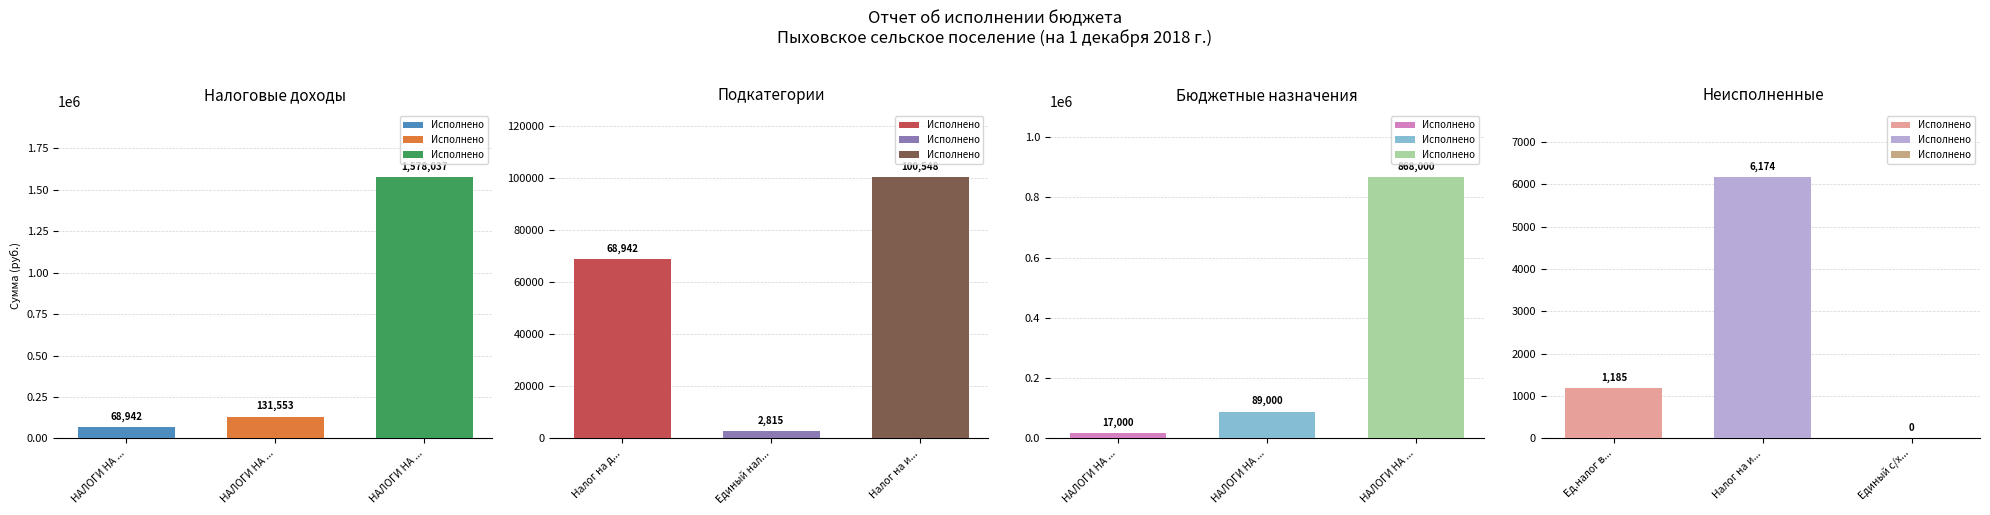

Between НАЛОГИ НА СОВОКУПНЫЙ ДОХОД and Налог на доходы физических лиц, which is larger?

НАЛОГИ НА СОВОКУПНЫЙ ДОХОД